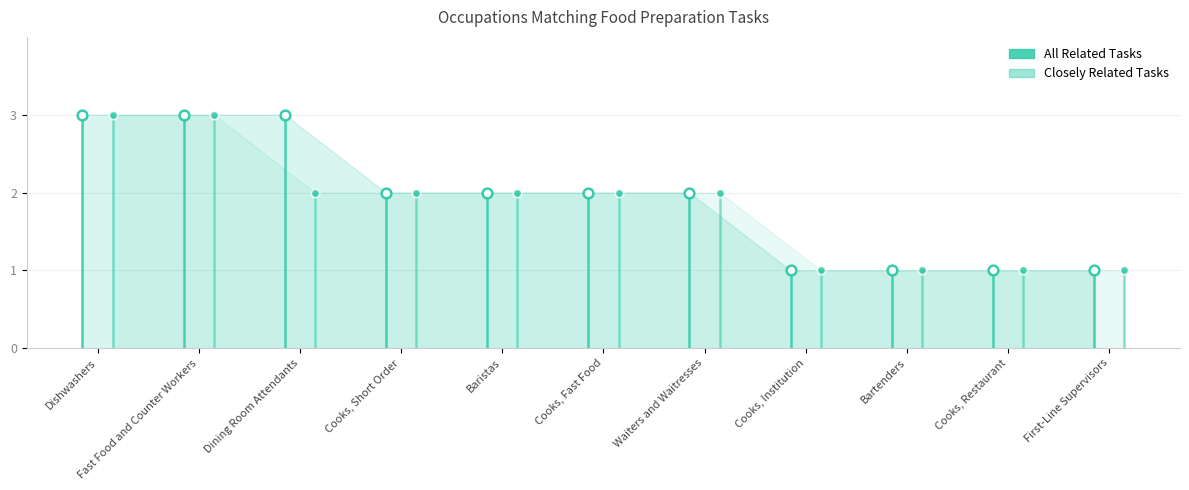

Rank the series by their average value, from lowest to highest.

Closely Related Tasks, All Related Tasks